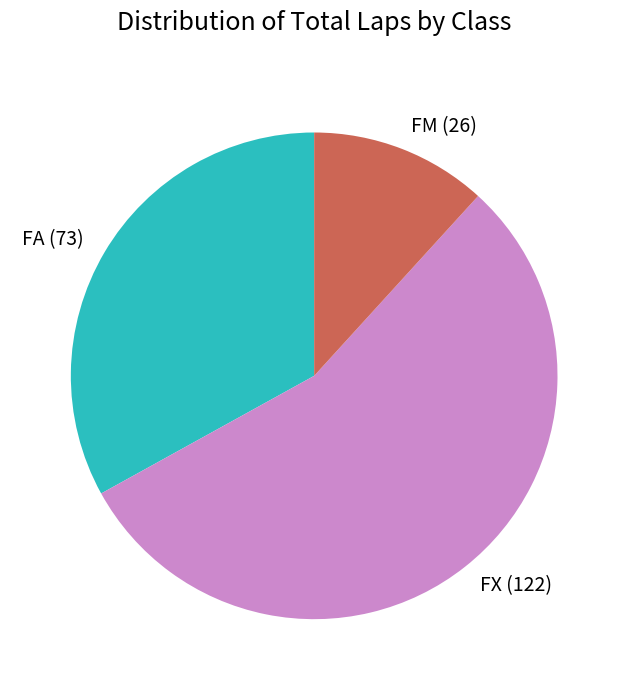

Is the sum of FX (122) and FA (73) greater than half?

Yes